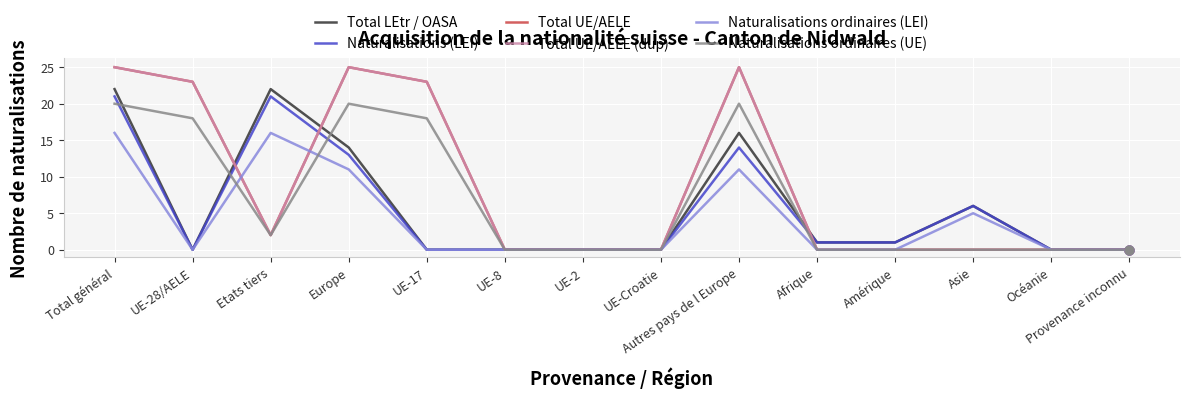

Is the value of Naturalisations (LEI) at Total général greater than the value of Total UE/AELE at Etats tiers?

Yes